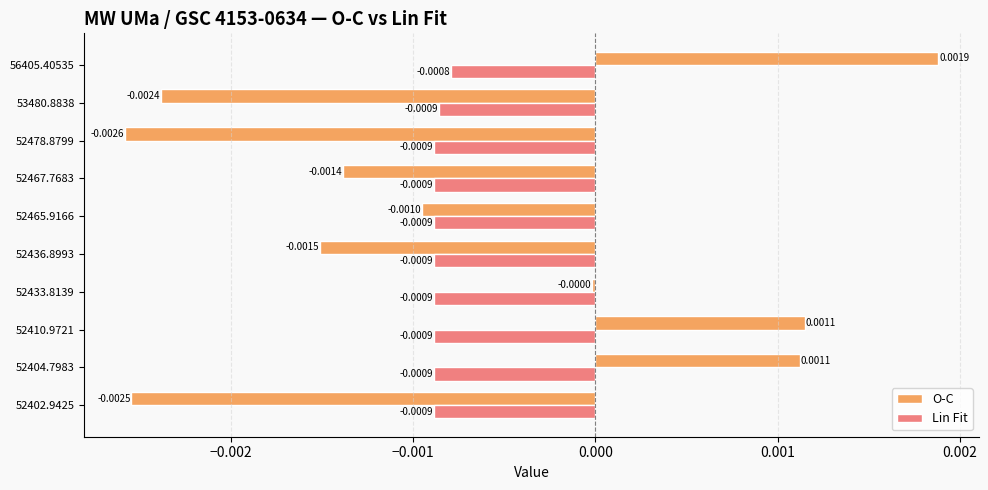

At how many categories does at least one series exceed 0?

3